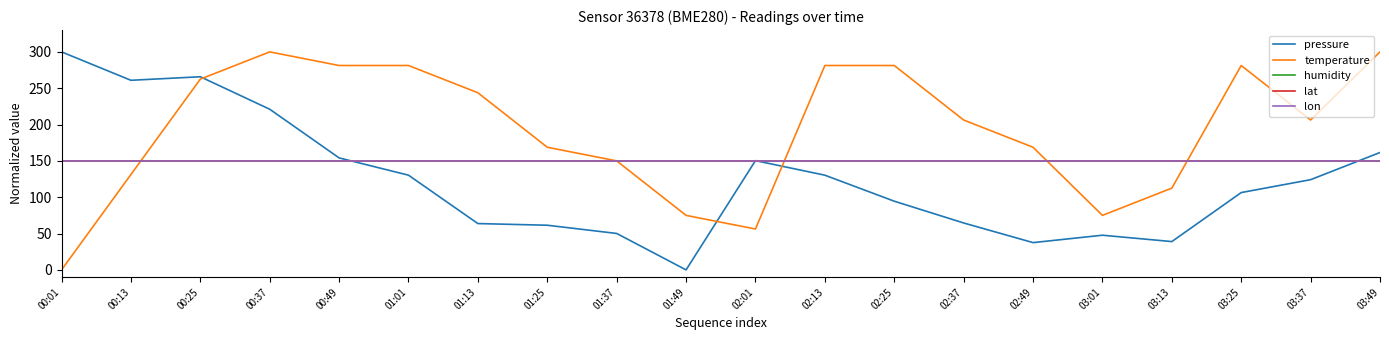

Does the chart have visible grid lines?

No